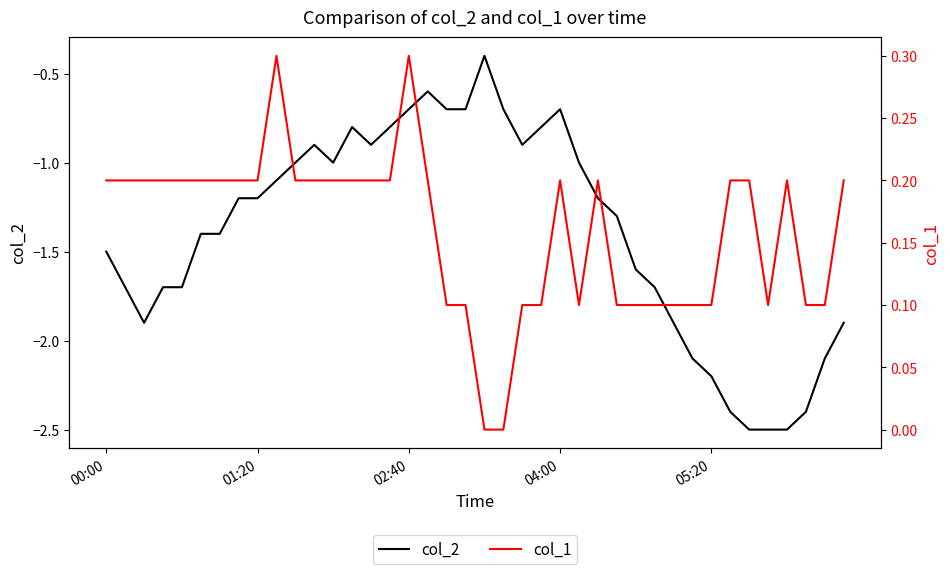

What is the maximum value for col_2?

-0.4